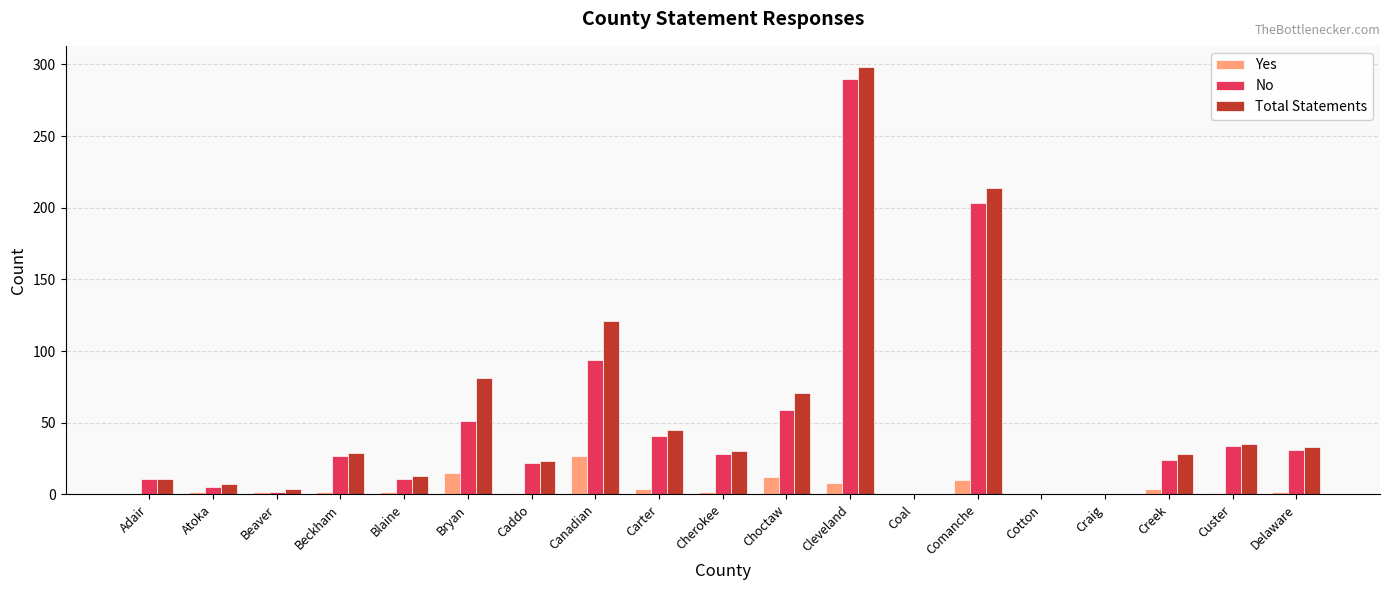

The Yes series shows 27 at Canadian. True or false?

True